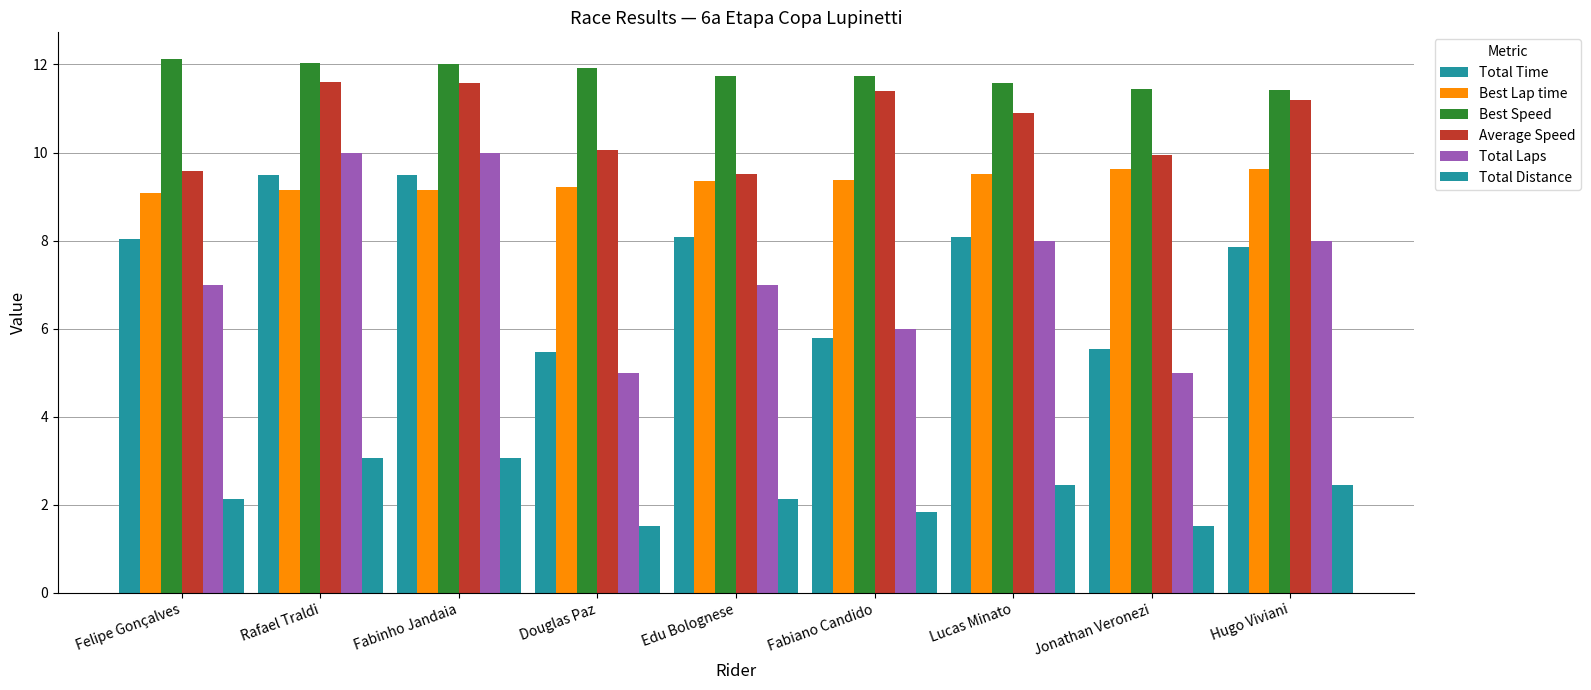

What is the label of the 1st bar from the right?

Hugo Viviani